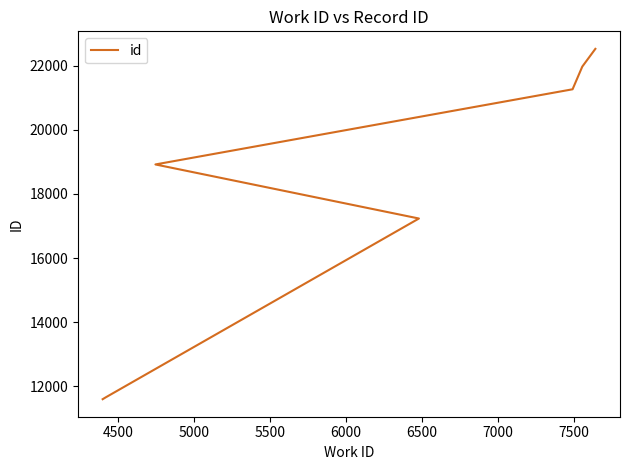

True or false: the data has more than 0 interior local peaks.

False